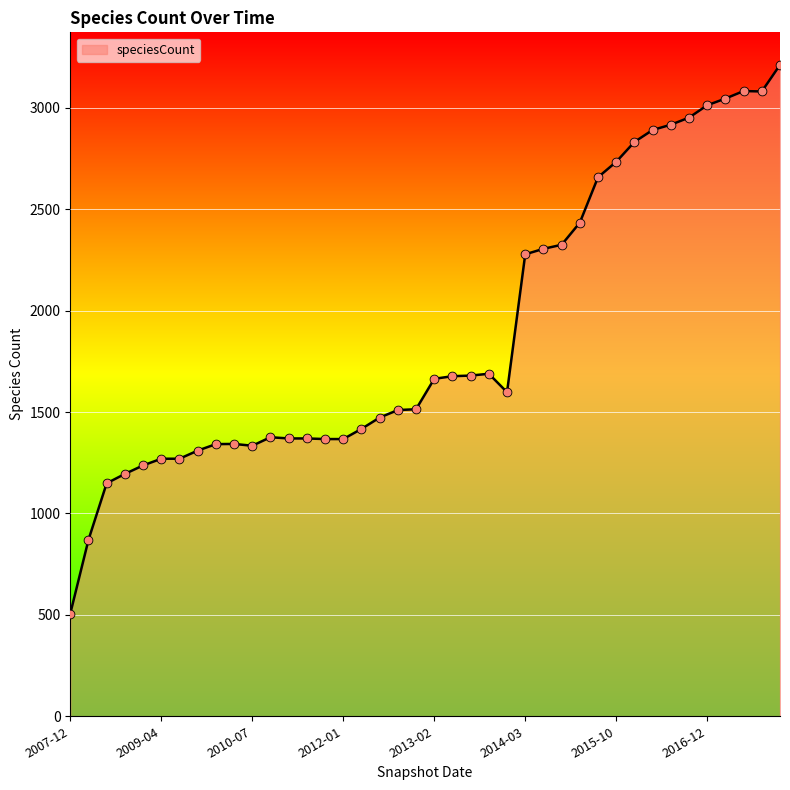

What is the maximum value shown in the chart?

3212